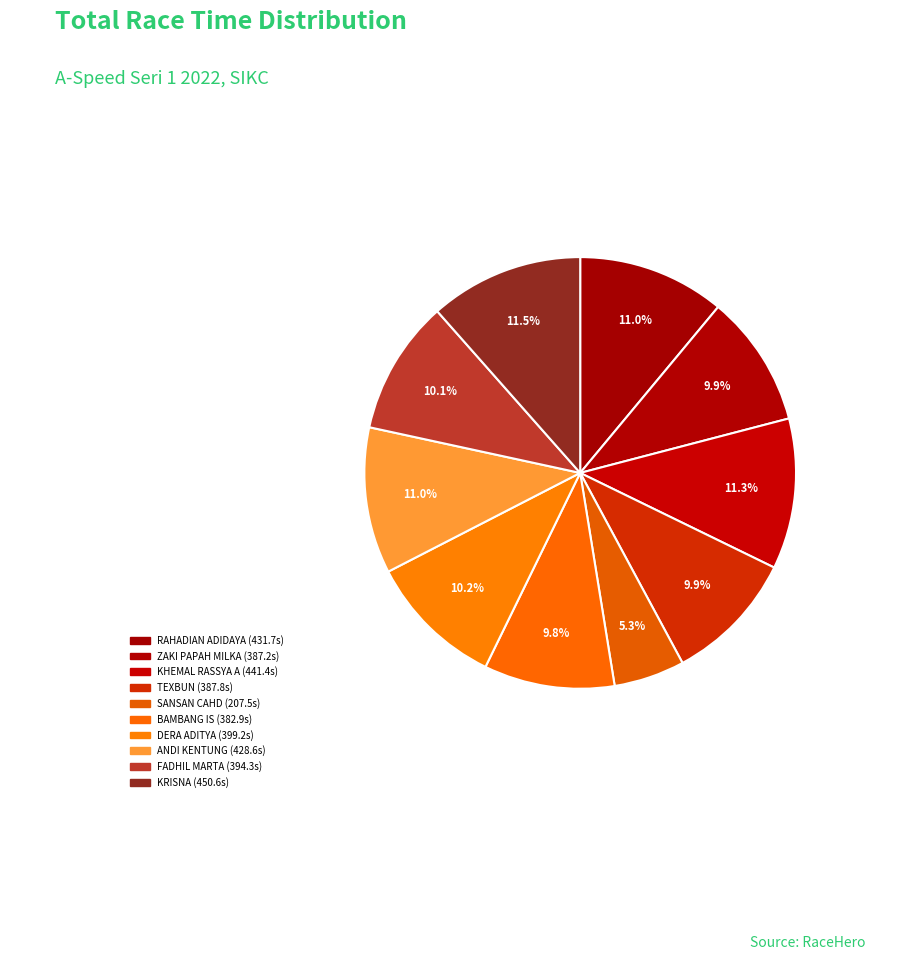

How many segments does this pie chart have?

10